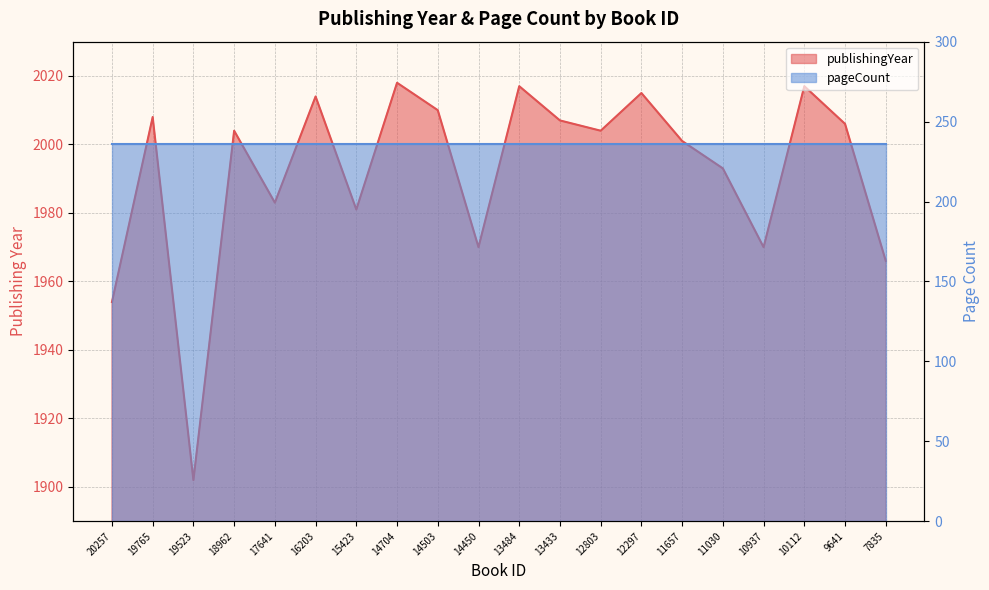

The chart shows a value of 1163 at 17641. True or false?

False